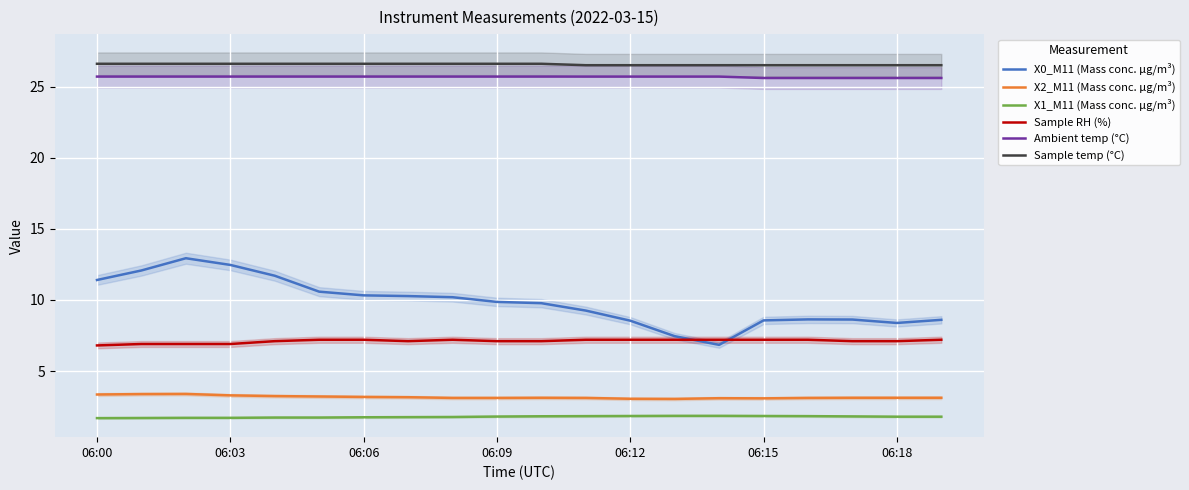

Does the chart display data point markers on the line(s)?

No